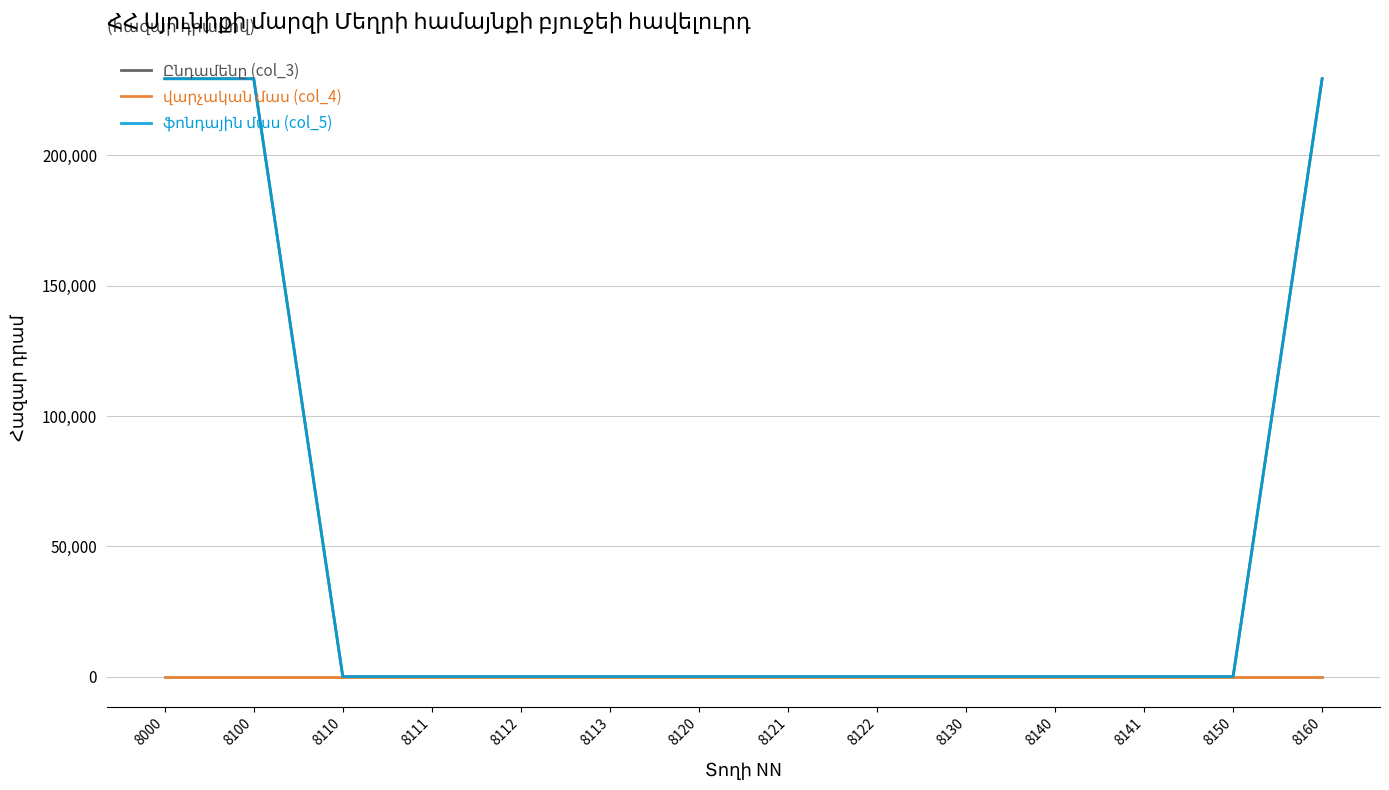

Does the chart have visible grid lines?

Yes